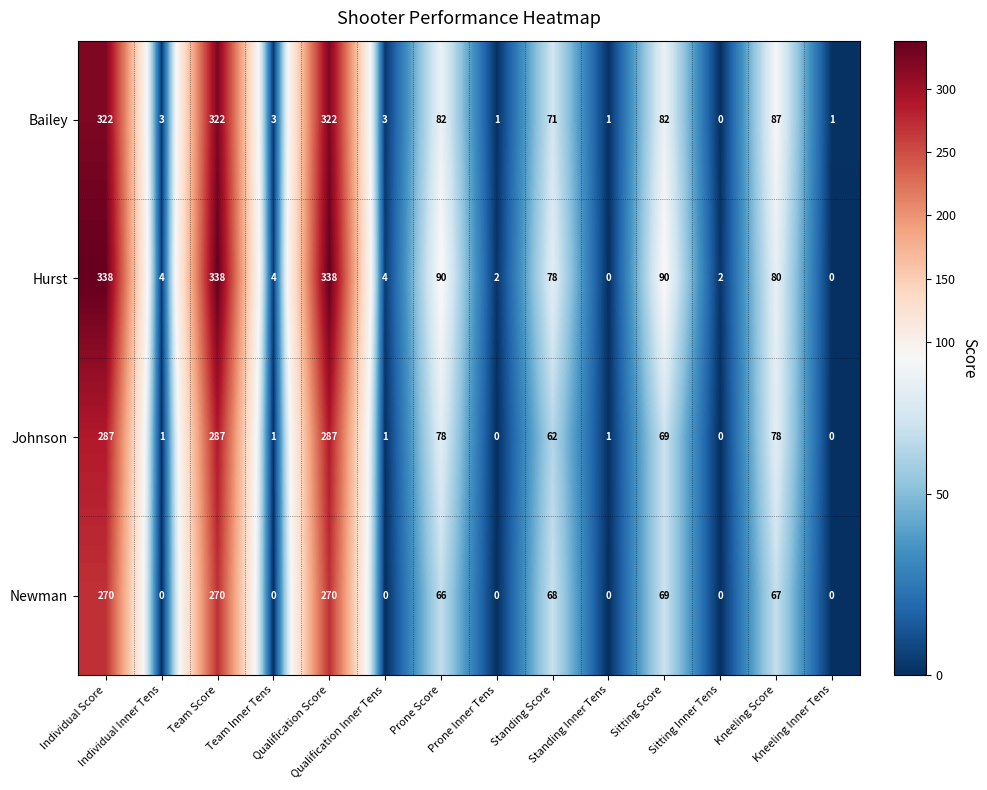

How many categories are shown in the chart?

14